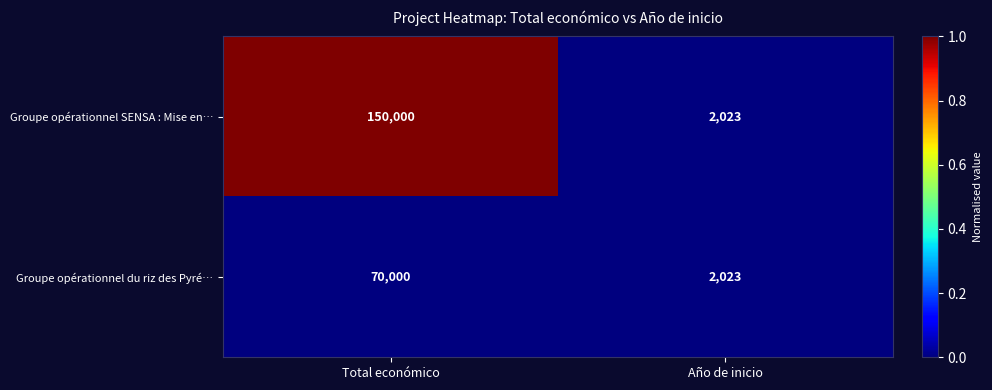

What is the total value across all series at Total económico?

220000